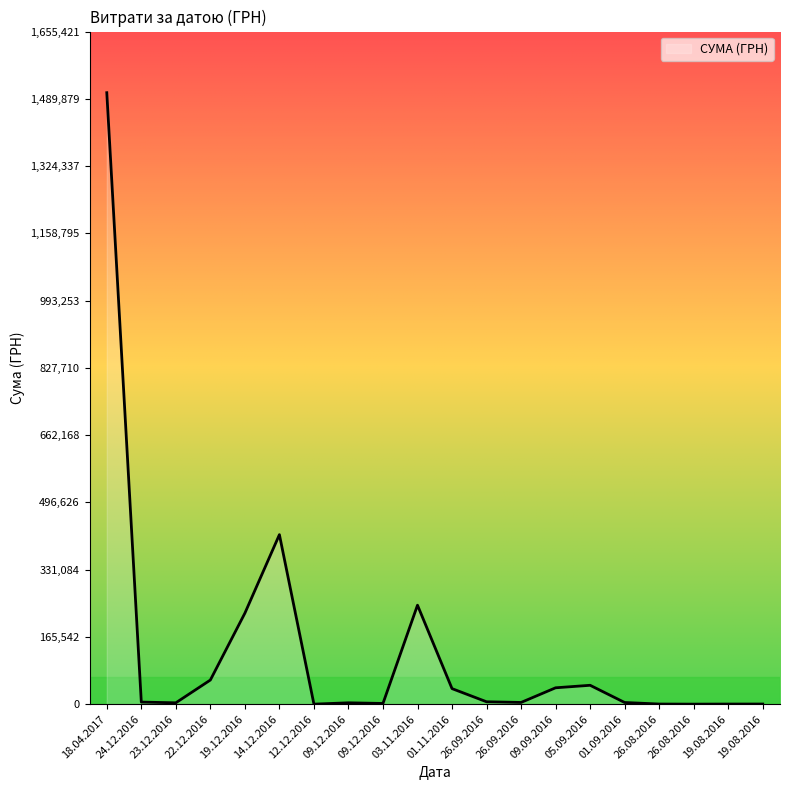

Is this an area chart (filled region under the line)?

Yes